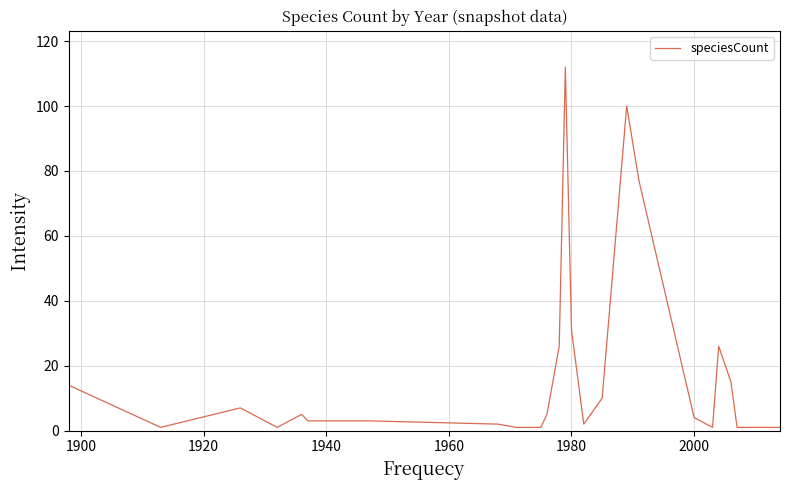

What is the greatest value displayed?

112